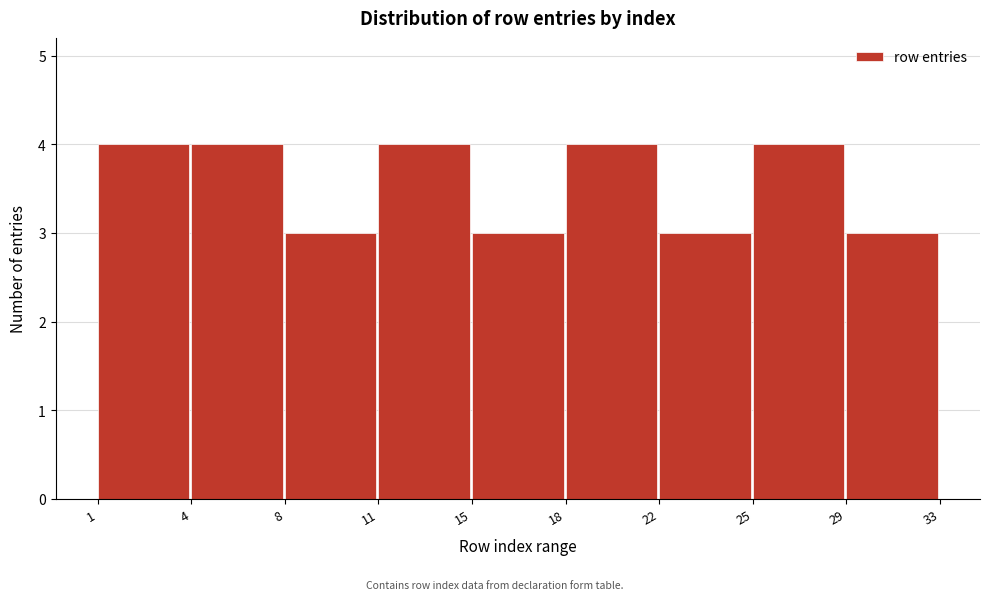

Reading right to left, what are all the values shown in this chart?

29=3	25=4	22=3	18=4	15=3	11=4	8=3	4=4	1=4